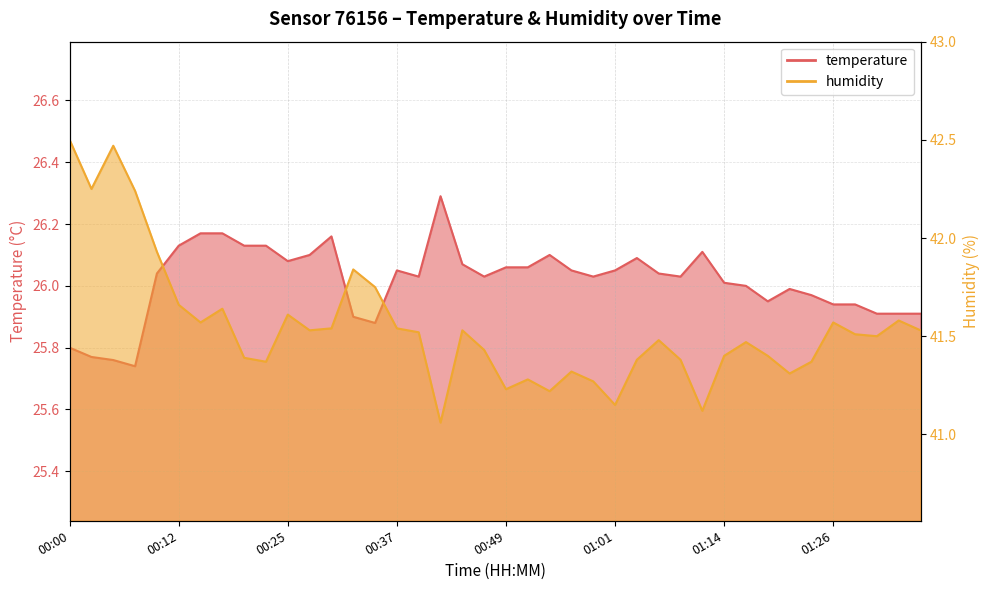

Where does the temperature series first go above 26?

00:10